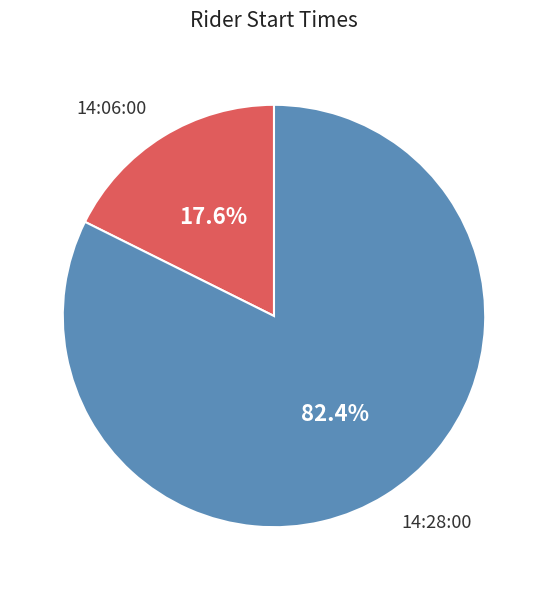

Combined, do 14:28:00 and 14:06:00 account for over 50%?

Yes